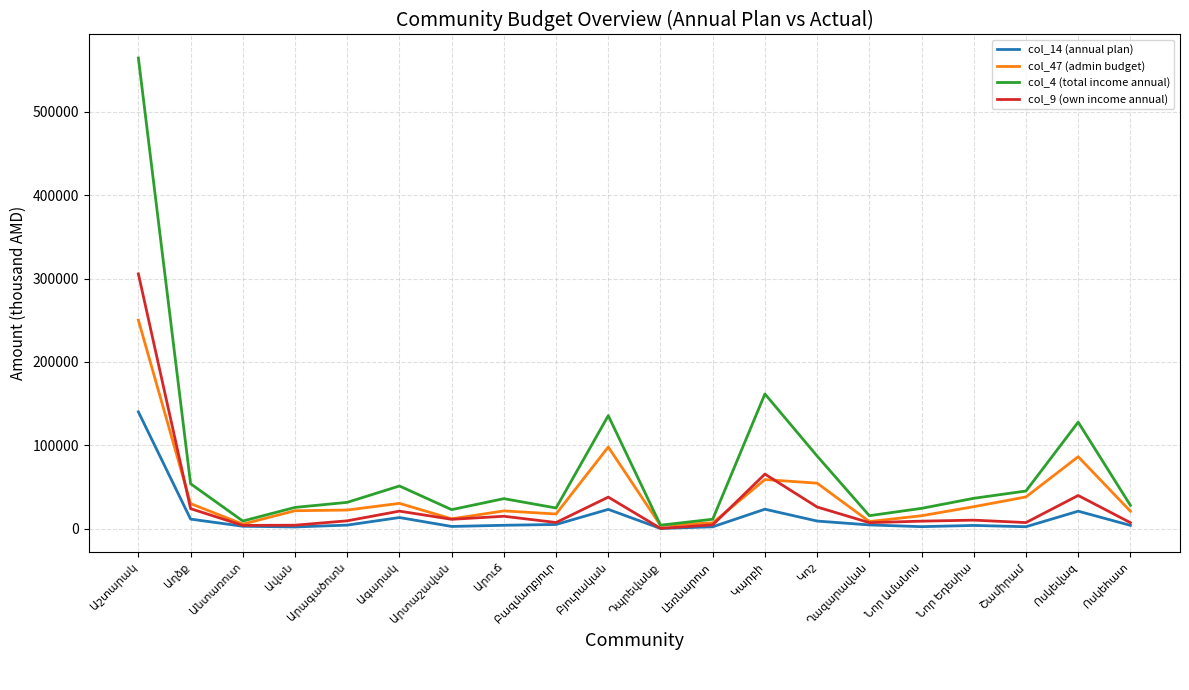

Rank the series by their maximum value, from lowest to highest.

col_14 (annual plan), col_47 (admin budget), col_9 (own income annual), col_4 (total income annual)